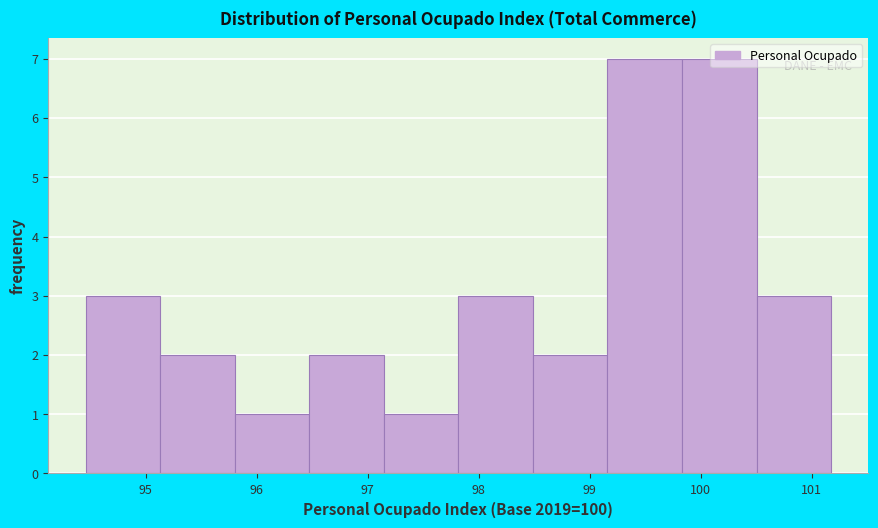

Reading left to right, list every bar in this chart as the range it spans on the x-axis followed by its height. Neither the bar edges nor the heights are printed on the chart, so give them approximately, as read against the axes.

94.5 to 95.1: 3
95.1 to 95.8: 2
95.8 to 96.5: 1
96.5 to 97.1: 2
97.1 to 97.8: 1
97.8 to 98.5: 3
98.5 to 99.2: 2
99.2 to 99.8: 7
99.8 to 100.5: 7
100.5 to 101.2: 3